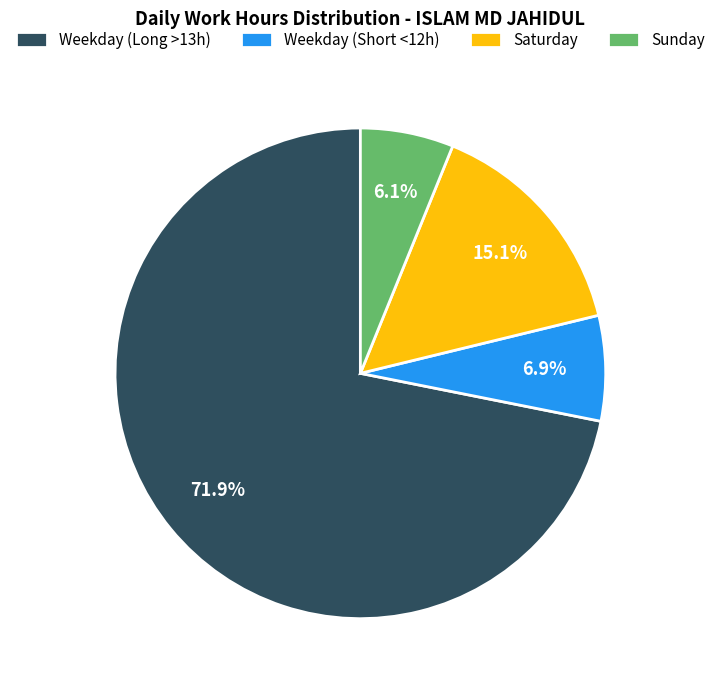

Does any single category account for the majority?

Yes